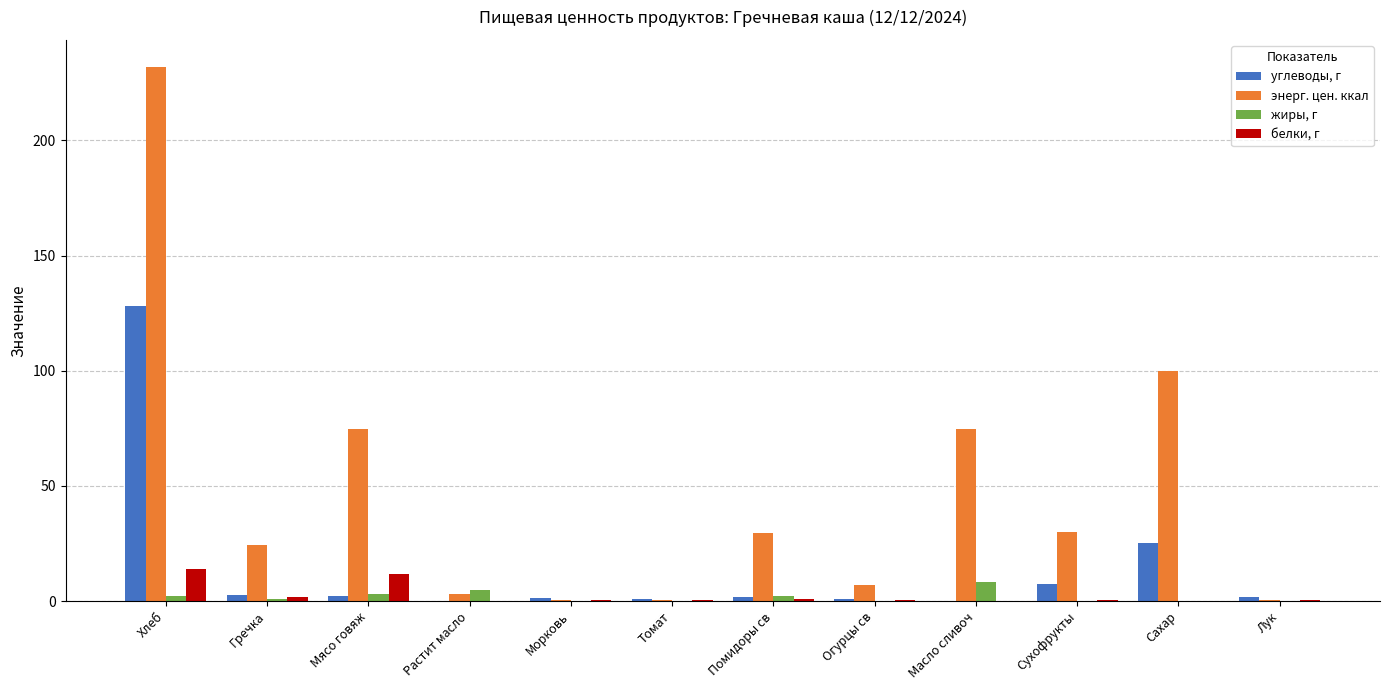

What is the greatest value displayed?

232.0